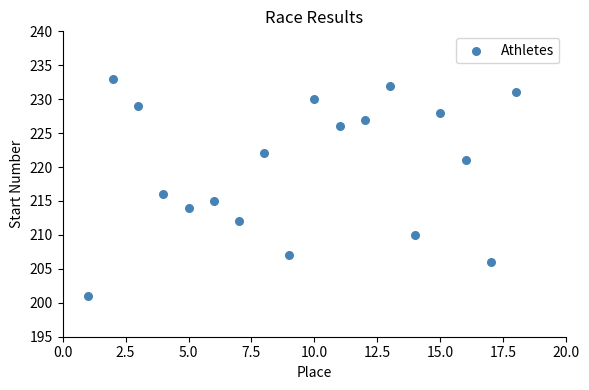

What is the range of Y values (max minus min)?

32